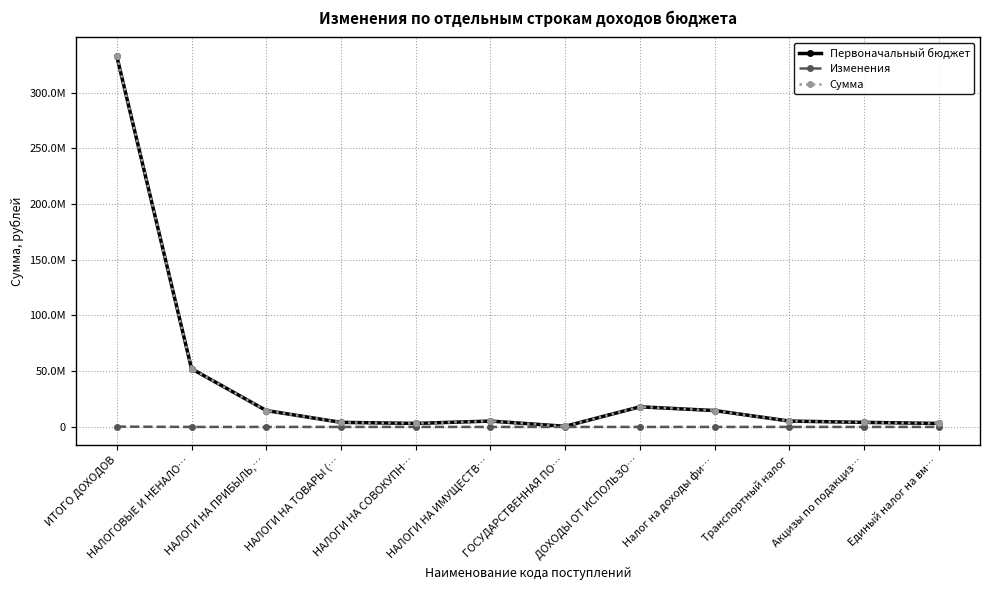

Which series has the largest range (max minus min)?

Сумма